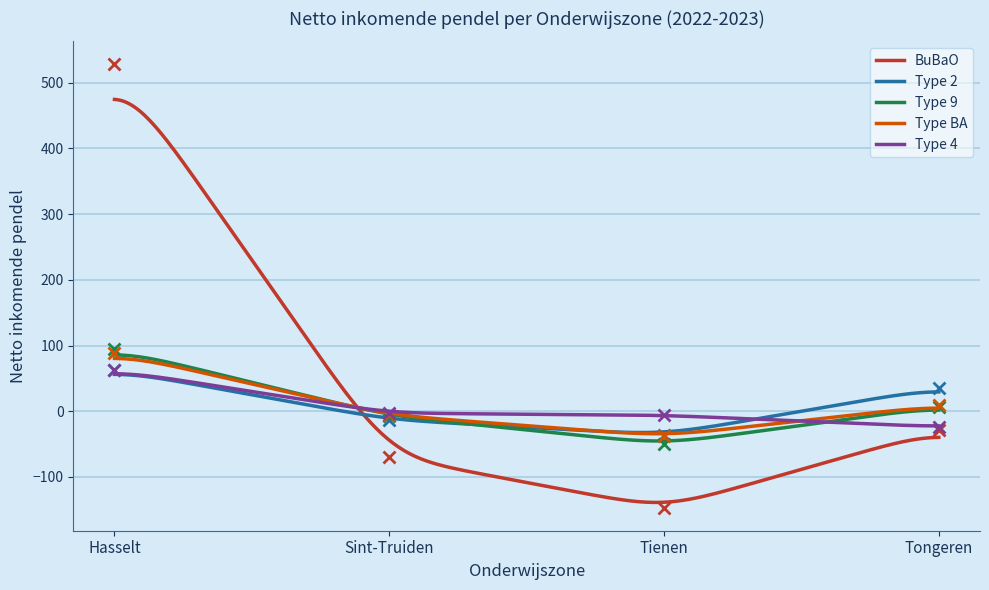

What is the sum of the Type BA values at Tongeren and Sint-Truiden?

3